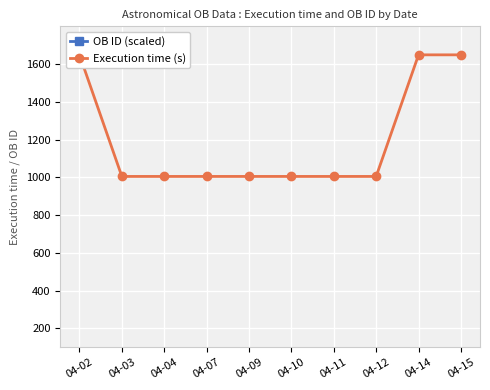

The value of Execution time (s) at 04-03 is 1509.5. True or false?

False